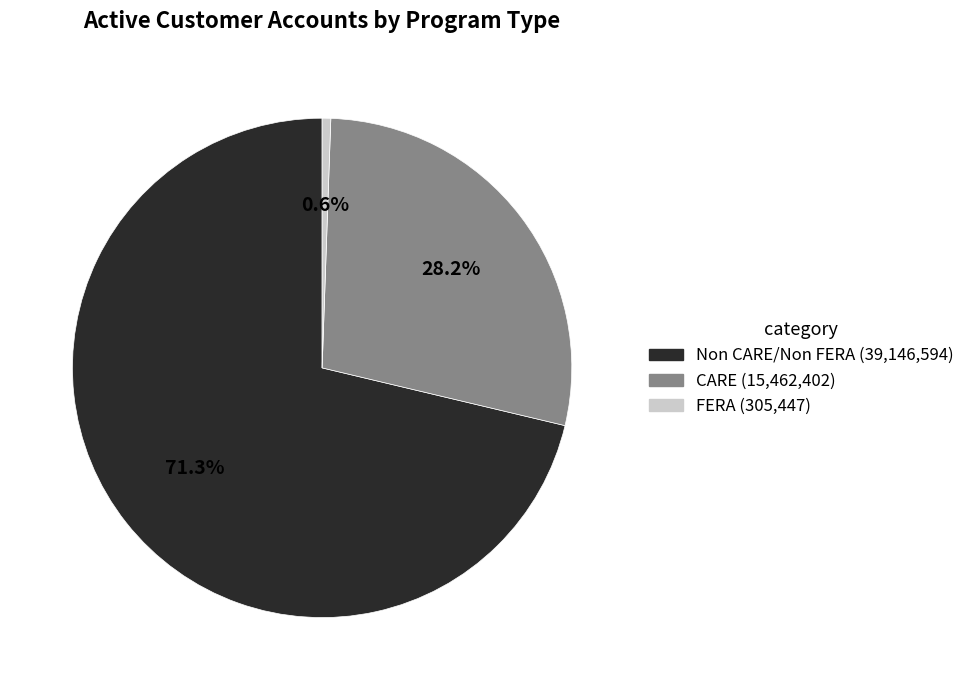

To the nearest percent, what percentage of the pie is Non CARE/Non FERA?

71%